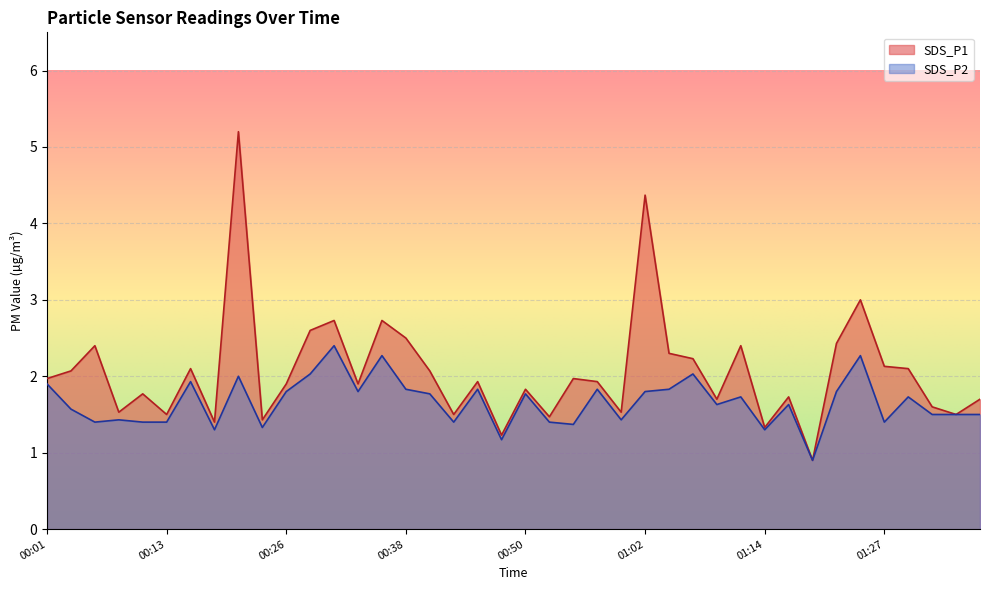

How many lines are shown in the chart?

2